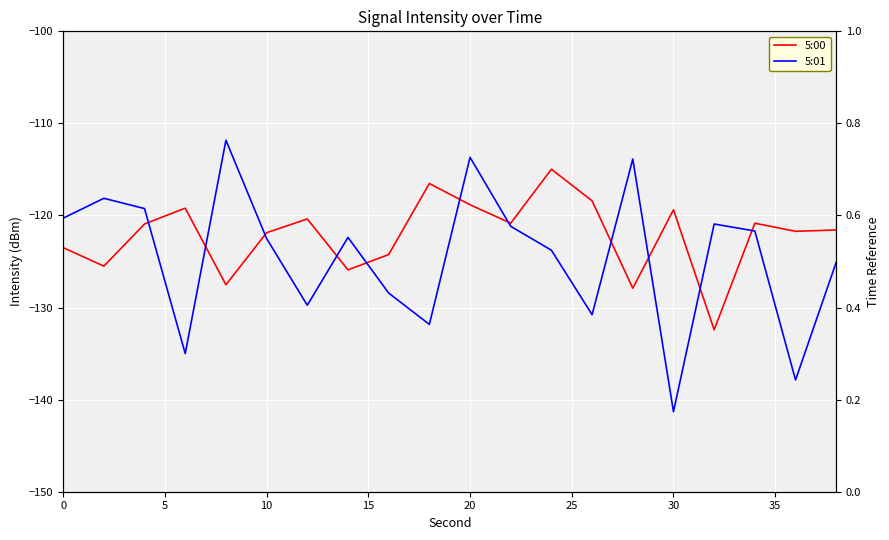

Rank the series at 20 from lowest to highest value.

5:00, 5:01